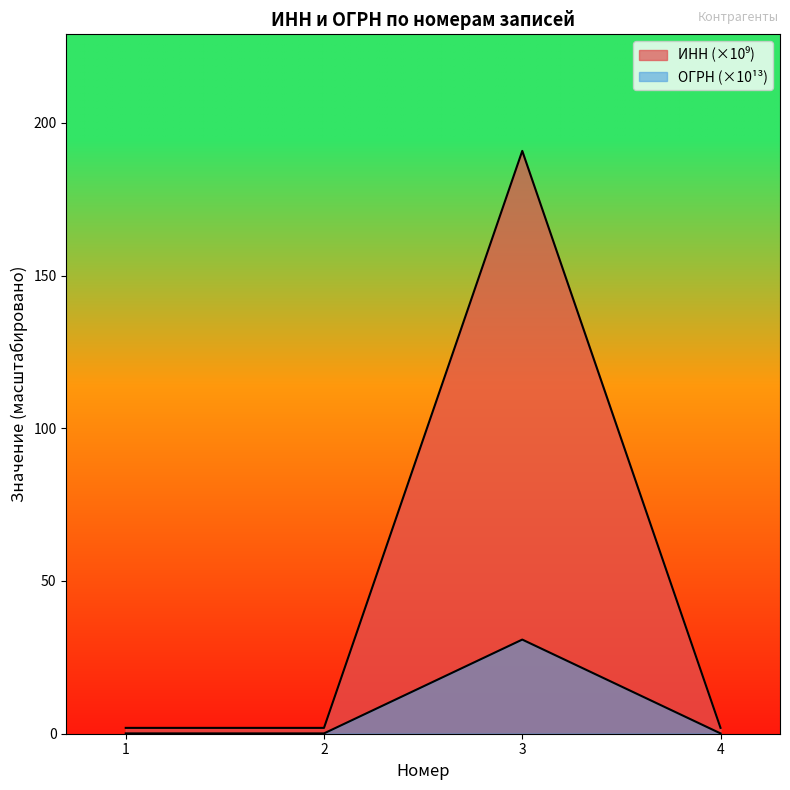

True or false: ИНН and ОГРН intersect in this chart.

False